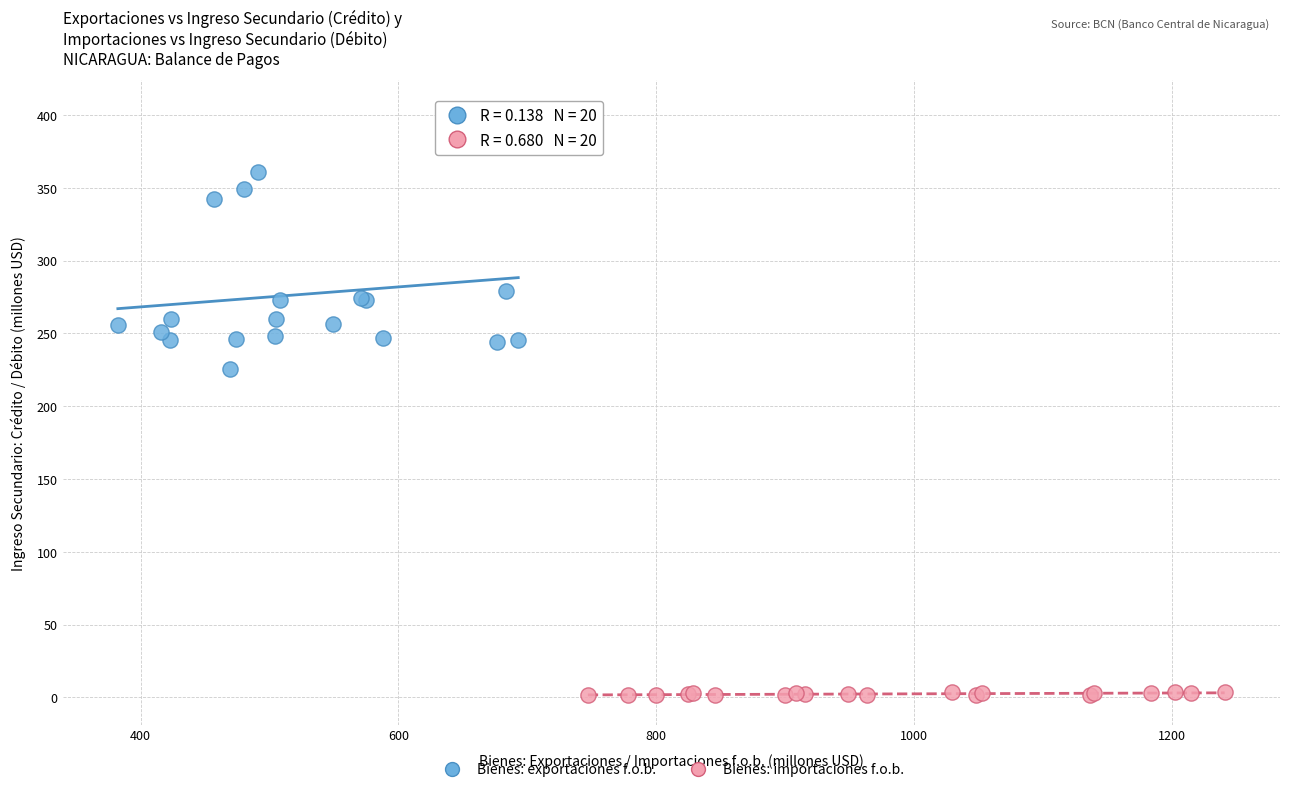

Which series has the largest Y range (max minus min)?

Bienes: exportaciones f.o.b.